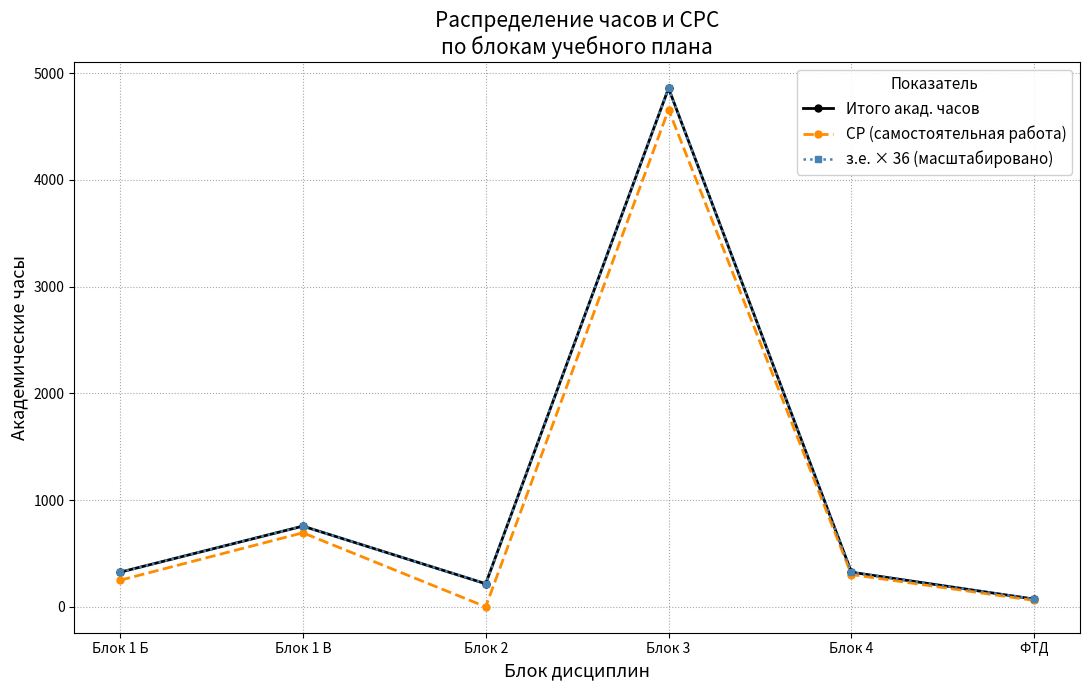

What position from the left is Блок 1 Б?

1